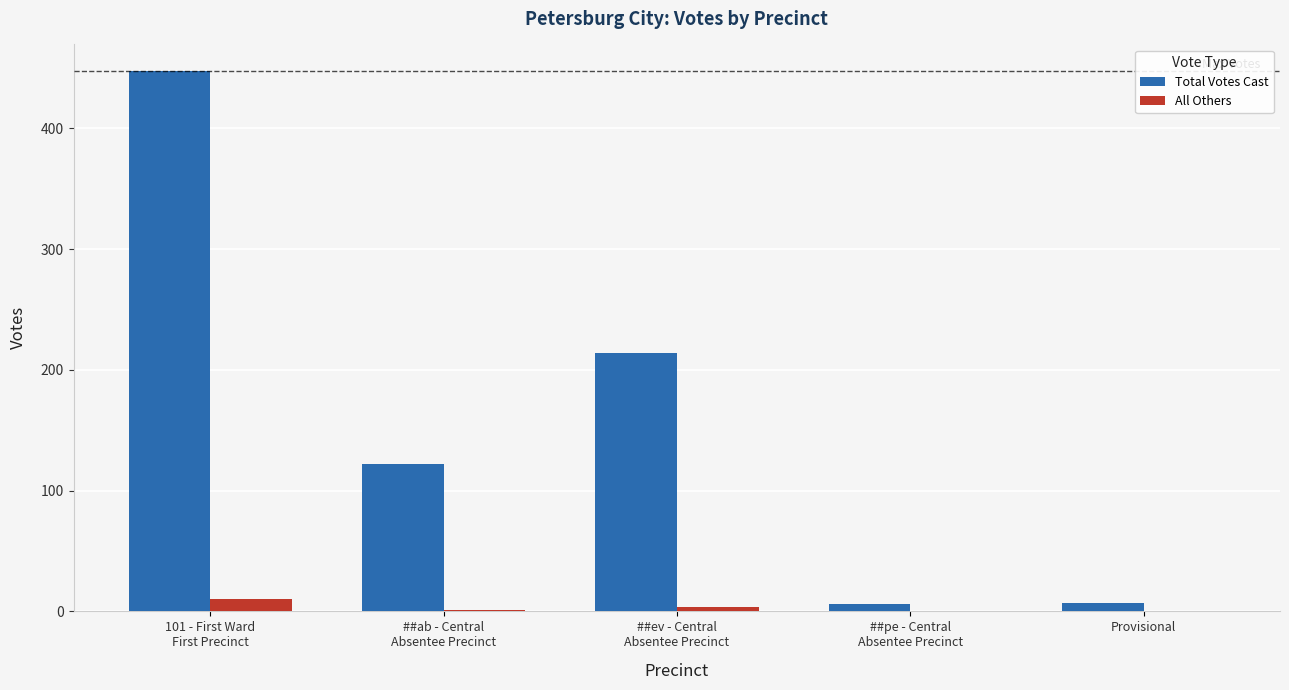

Which series has the widest spread of values?

Total Votes Cast